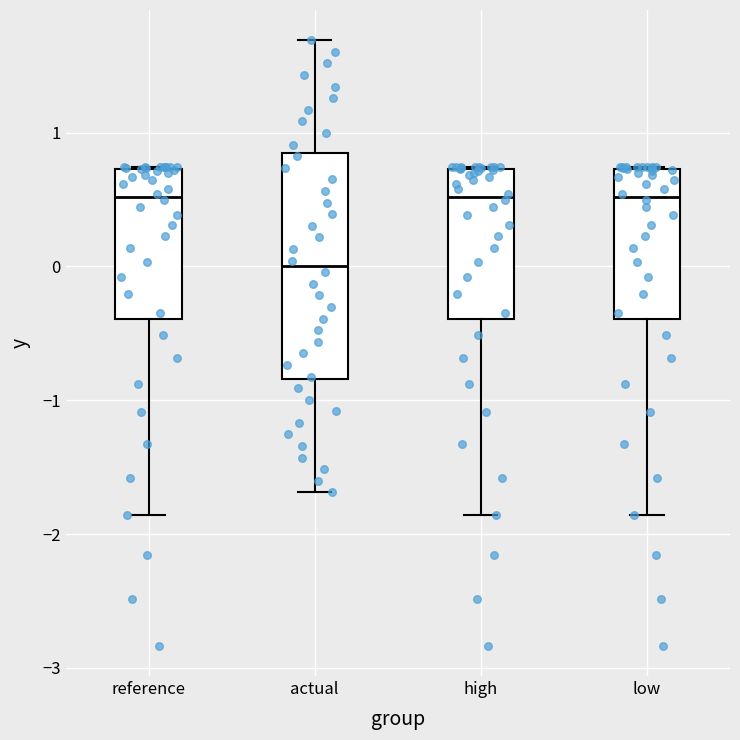

Comparing the boxes themselves (not the whiskers), which one is the tallest?

actual